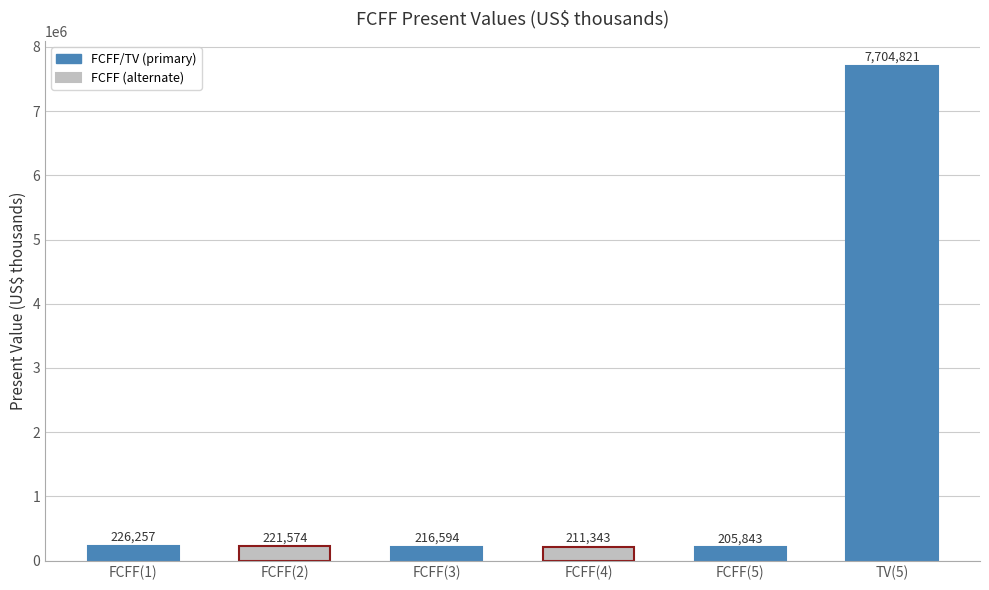

Where does the data first go above 221574?

FCFF(1)